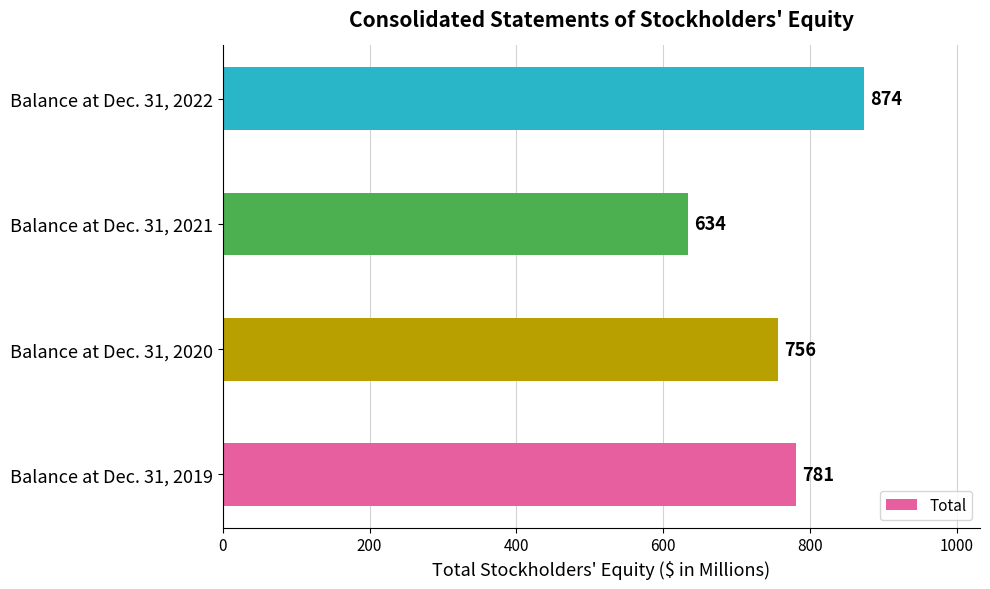

The value at Balance at Dec. 31, 2019 is 498. True or false?

False